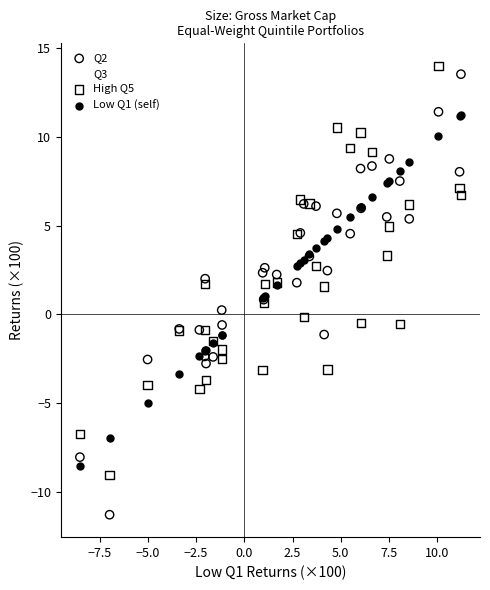

Which series contains the lowest Y value?

Q2